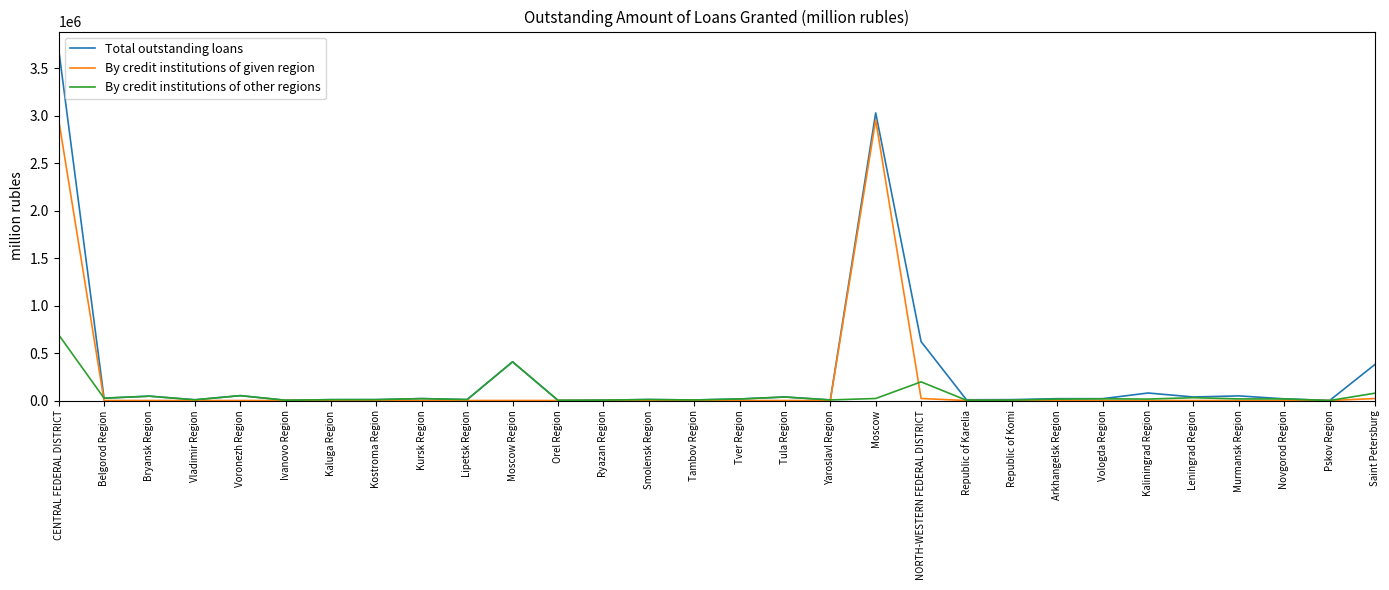

What is the difference between the By credit institutions of other regions values at Smolensk Region and Pskov Region?

10334